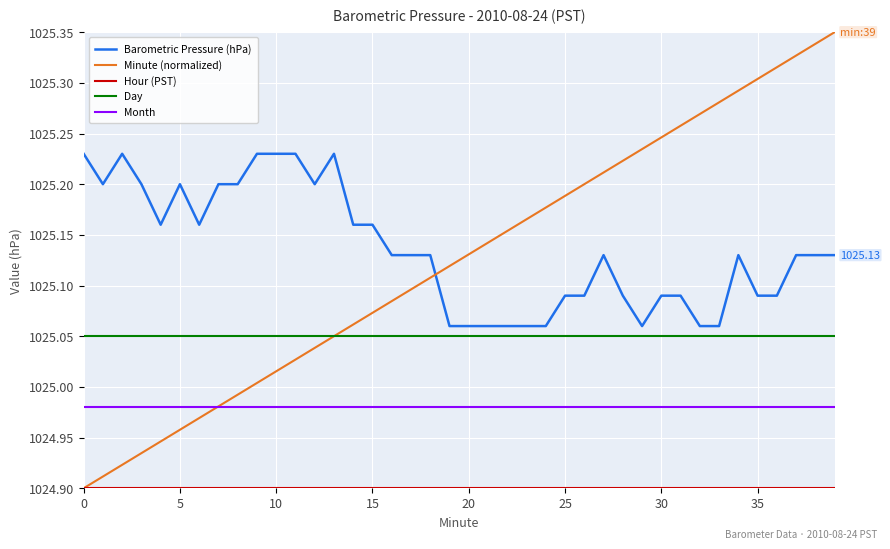

Which series changed the most between 12 and 19?

Barometric Pressure (hPa)